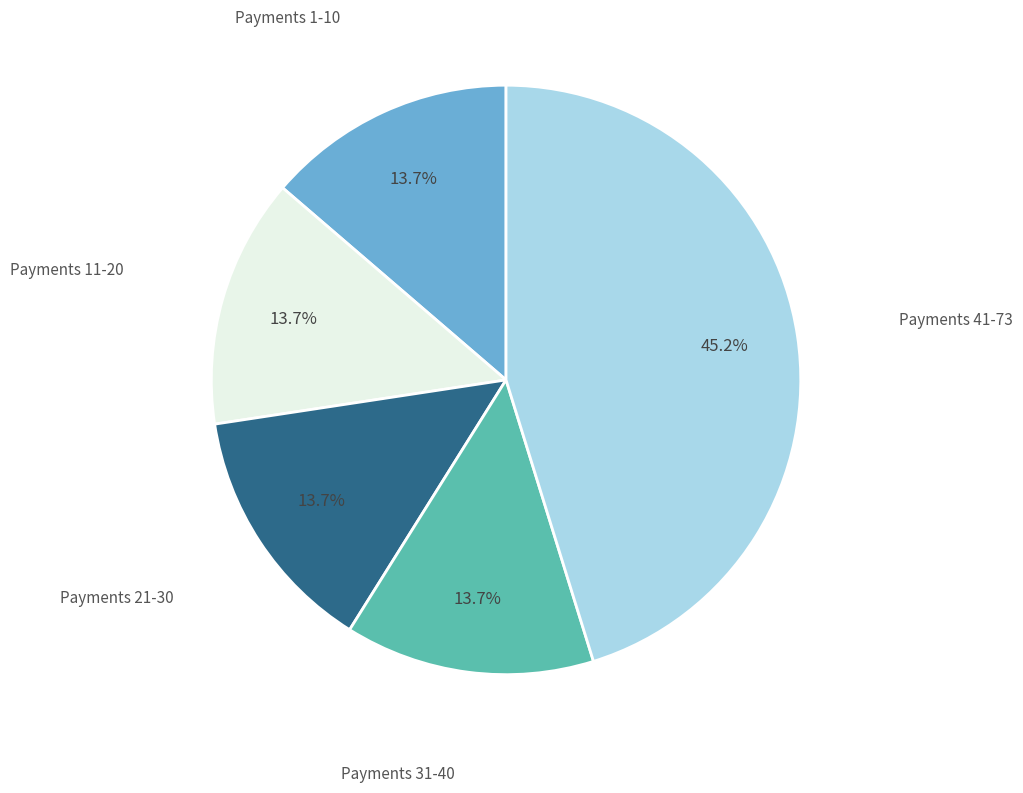

Is there a majority slice in this chart?

No